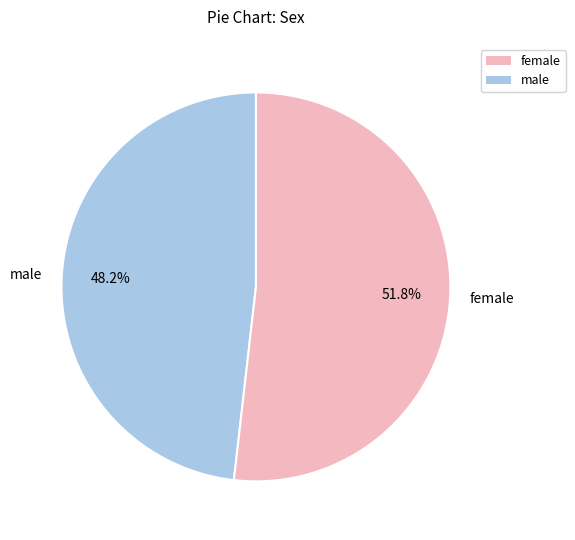

To the nearest percent, what is the difference between the largest and smallest slice percentages?

4%